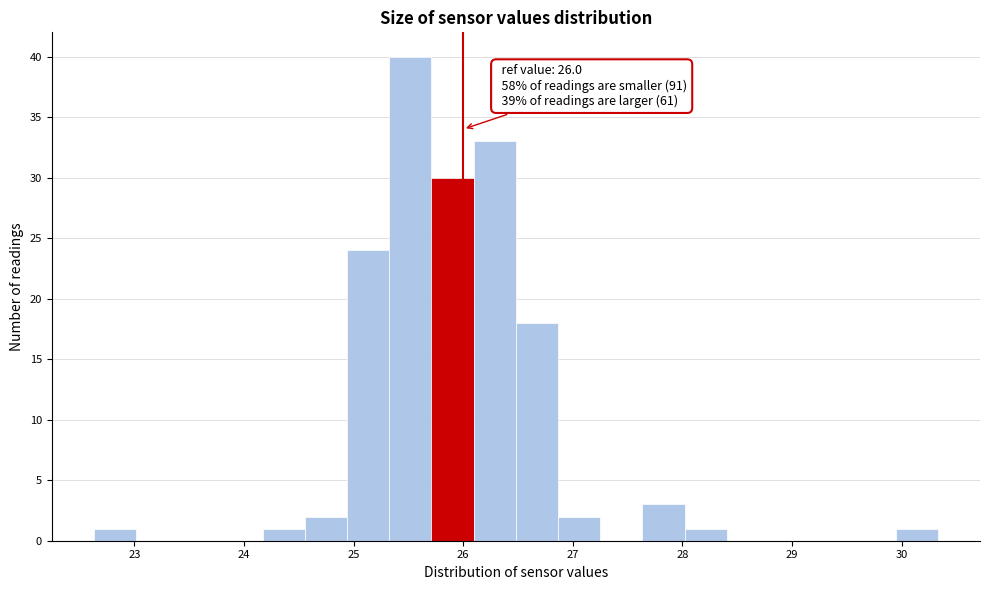

Read against the x-axis, roughly where is the centre of the tallest bar?

25.5